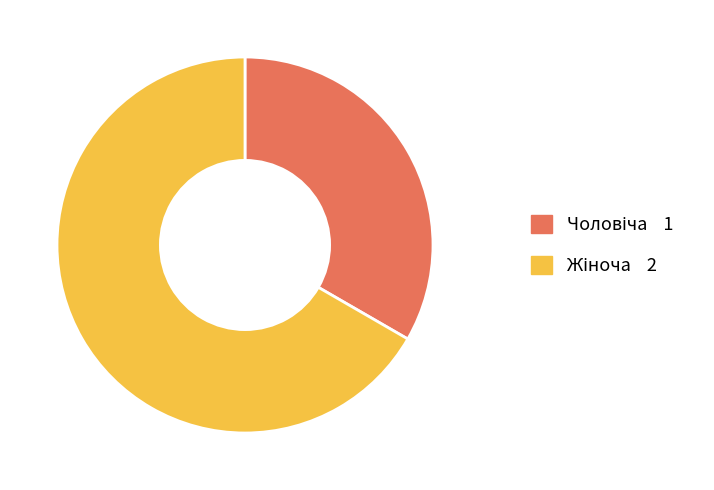

Is there a majority slice in this chart?

Yes